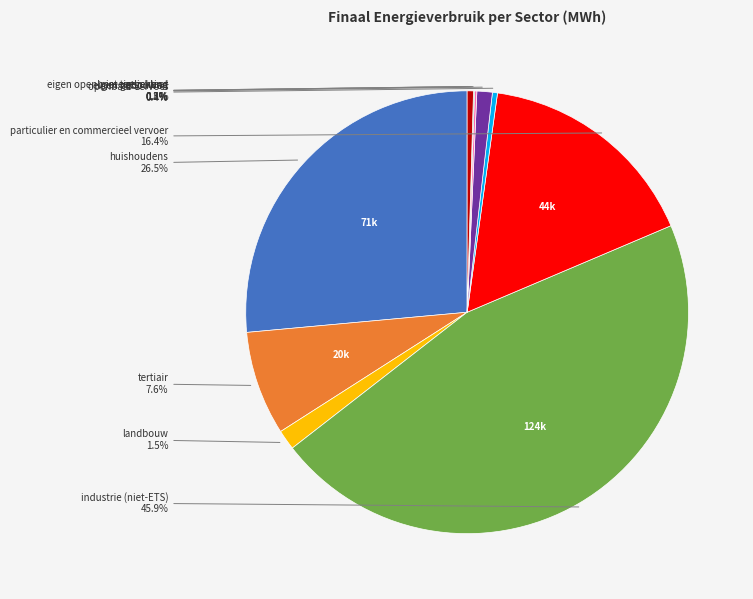

What percentage is the industrie (niet-ETS) slice, to the nearest percent?

46%